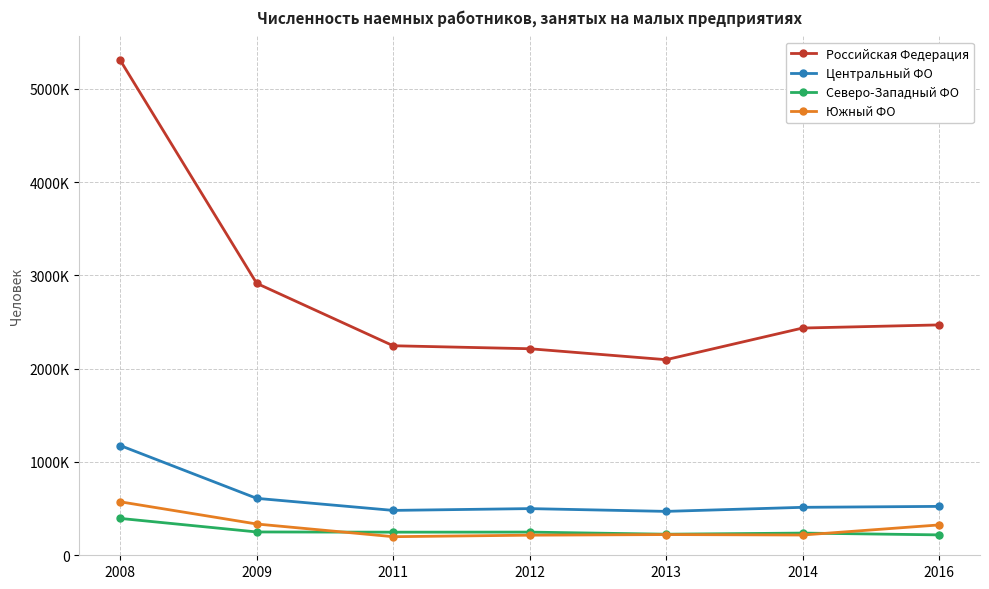

Does the chart have visible grid lines?

Yes